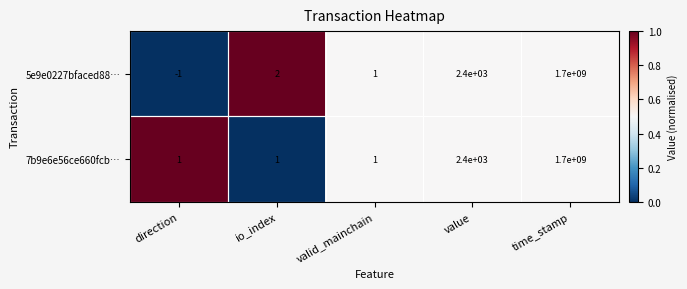

Rank the series at io_index from lowest to highest value.

7b9e6e56ce660fcb…, 5e9e0227bfaced88…